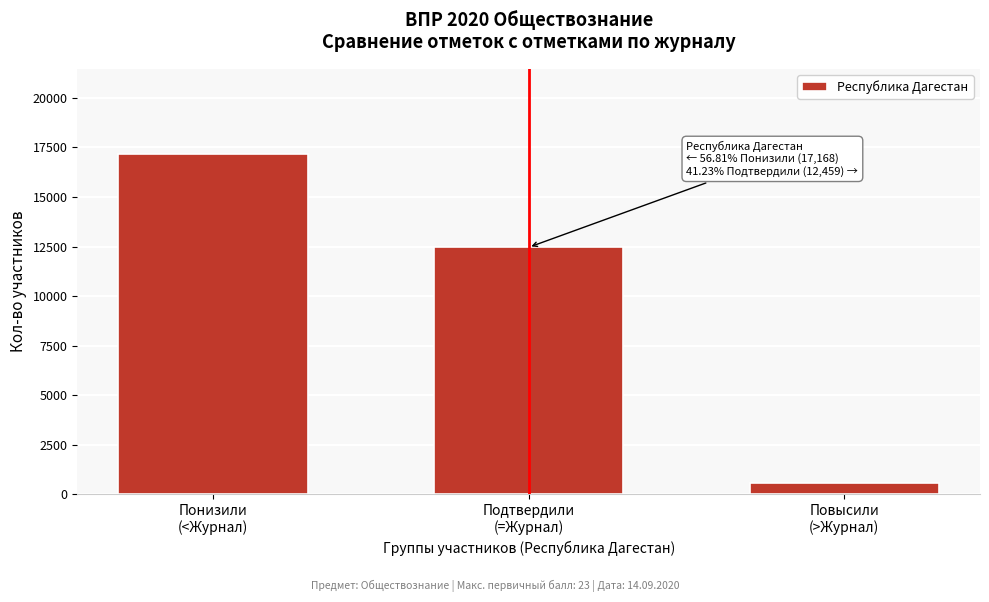

Reading right to left, transcribe all the data shown in this chart.

593	12459	17168